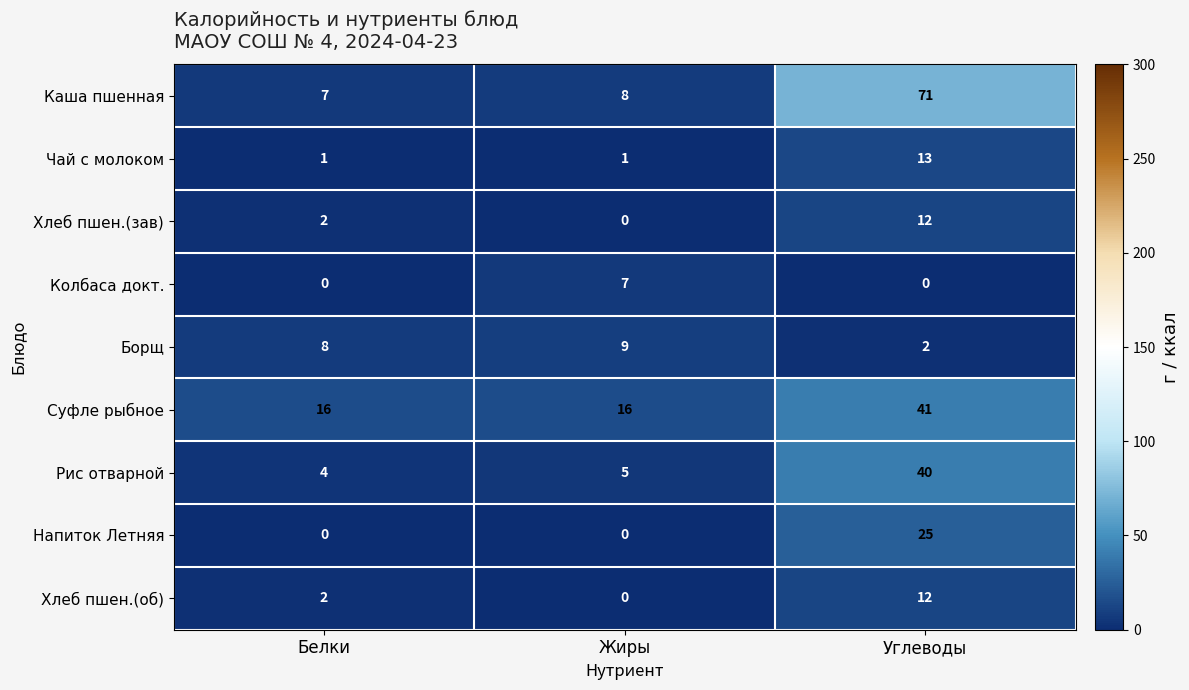

The value of Хлеб пшен.(зав) at Белки is 3. True or false?

False